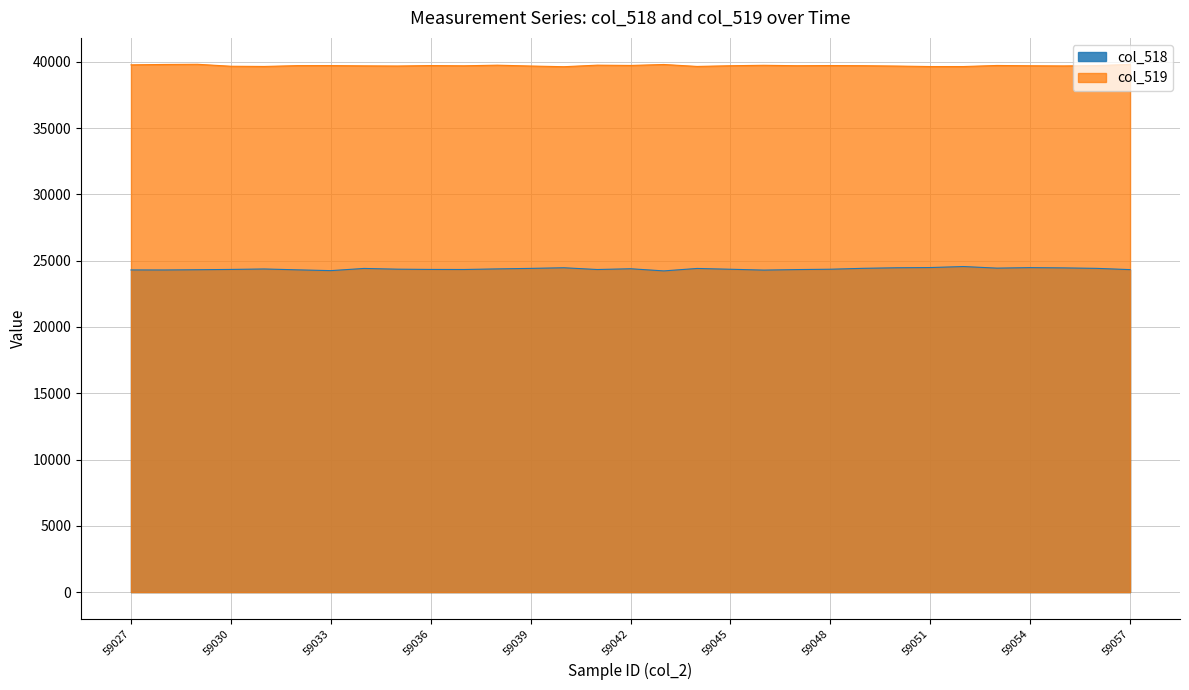

Reading right to left, what are all the values shown in this chart?

col_518: 24321	24416	24452	24472	24434	24554	24478	24461	24420	24351	24324	24286	24349	24409	24225	24387	24329	24462	24414	24376	24330	24335	24355	24410	24245	24305	24370	24335	24313	24295	24298
col_519: 39799	39708	39683	39696	39717	39637	39637	39673	39701	39712	39699	39731	39698	39645	39791	39719	39741	39624	39676	39740	39693	39710	39677	39689	39708	39706	39643	39659	39807	39793	39765